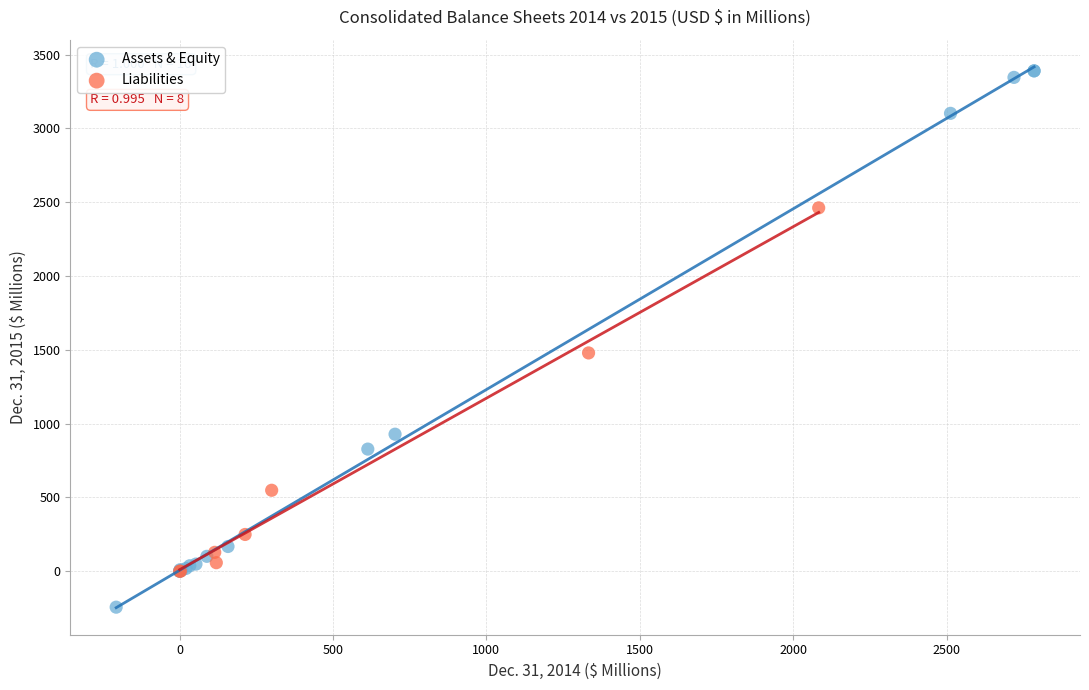

Which series has the largest Y range (max minus min)?

Assets & Equity